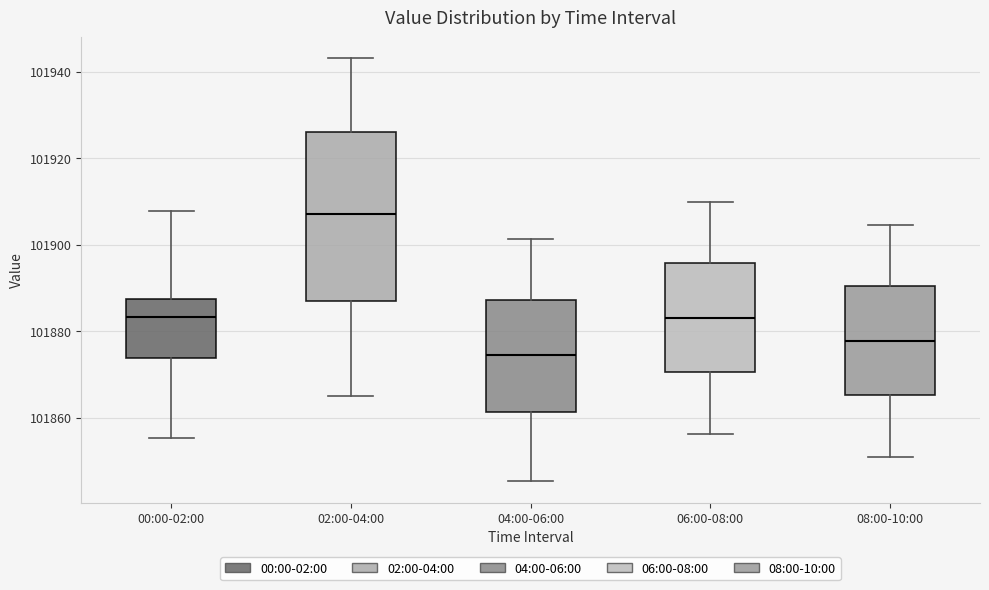

Which box's median line is the highest?

02:00-04:00